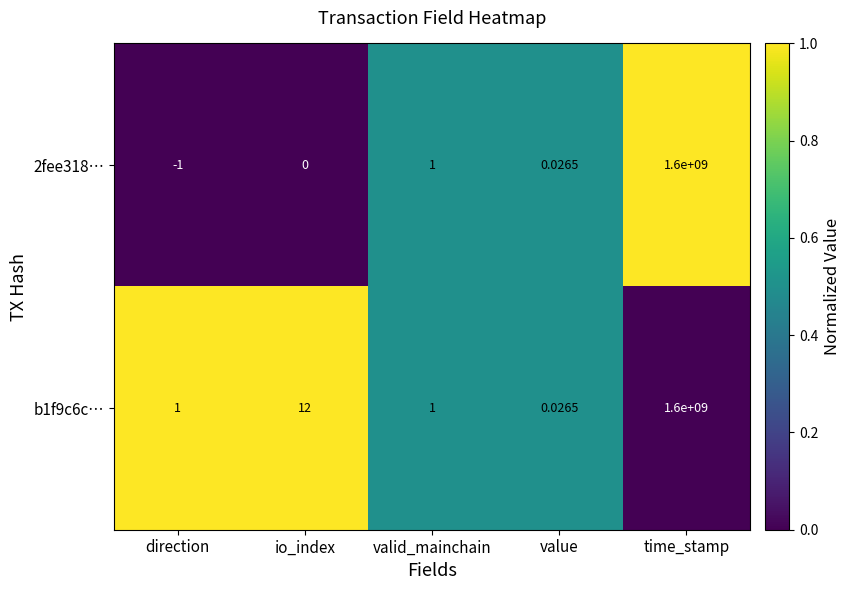

Rank the categories by 2fee318… value from highest to lowest.

time_stamp, valid_mainchain, value, io_index, direction